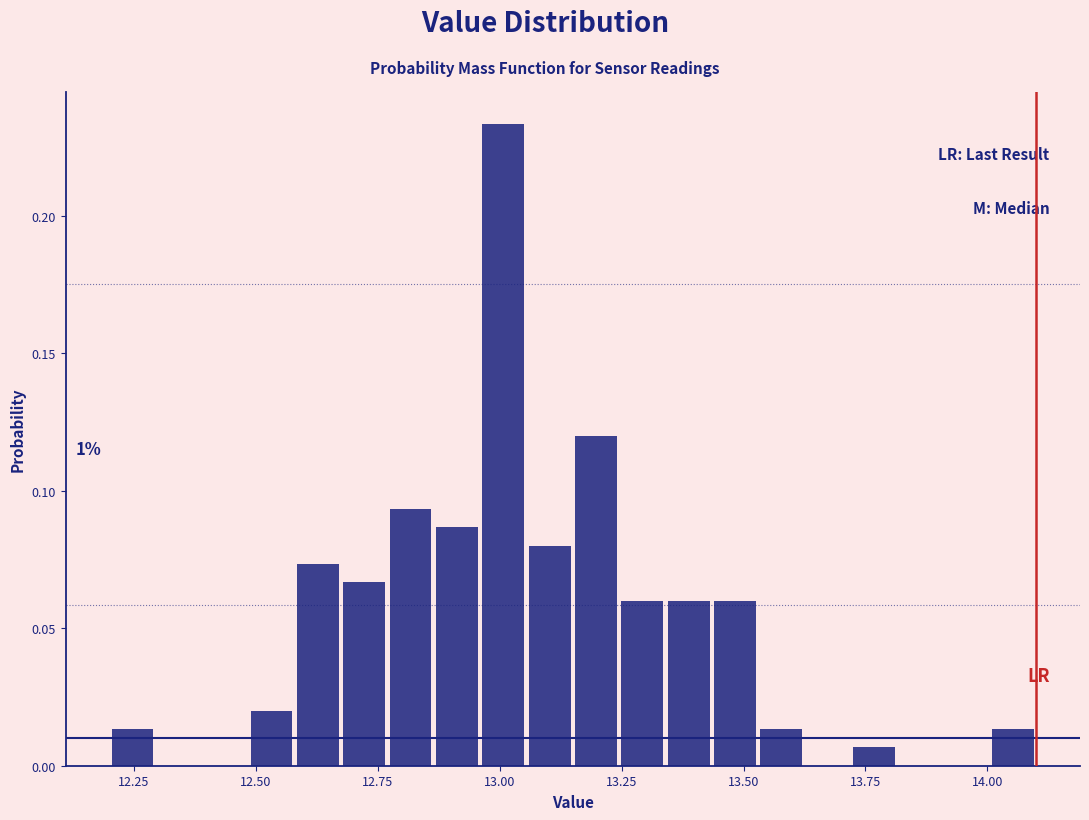

Read against the x-axis, roughly where is the centre of the tallest bar?

13.00